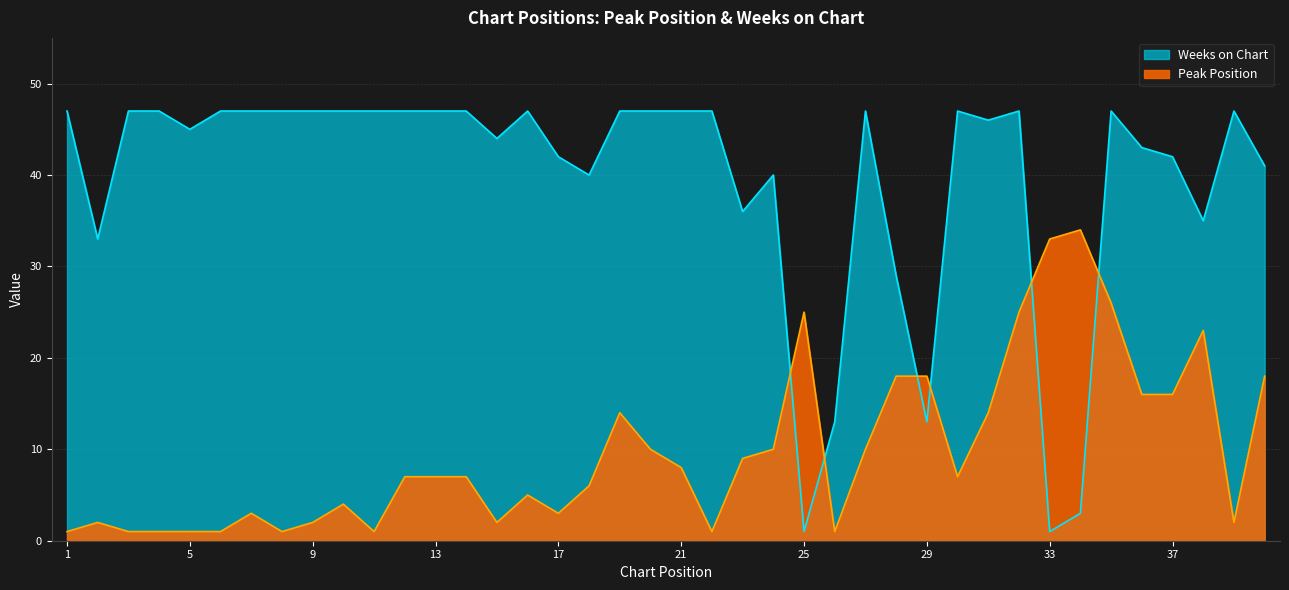

Rank the series by their average value, from lowest to highest.

Peak Position, Weeks on Chart